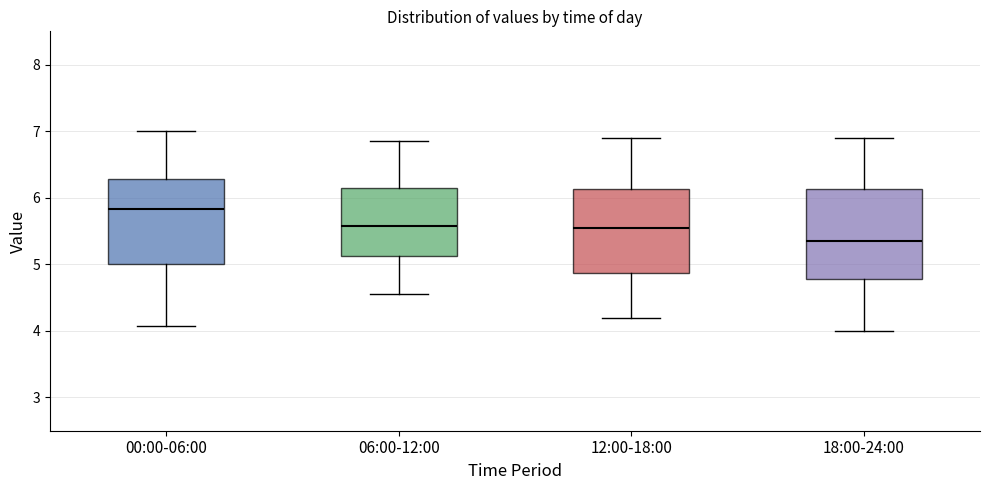

Reading left to right, read every box against the y-axis: the position of its median line, the range the box covers, and the ends of its whiskers. The values are not printed on the chart, so give them approximately, as read against the axis.

00:00-06:00: median 5.8, box 5.0 to 6.3, whiskers 4.1 to 7.0
06:00-12:00: median 5.6, box 5.1 to 6.2, whiskers 4.6 to 6.9
12:00-18:00: median 5.6, box 4.9 to 6.1, whiskers 4.2 to 6.9
18:00-24:00: median 5.4, box 4.8 to 6.1, whiskers 4.0 to 6.9